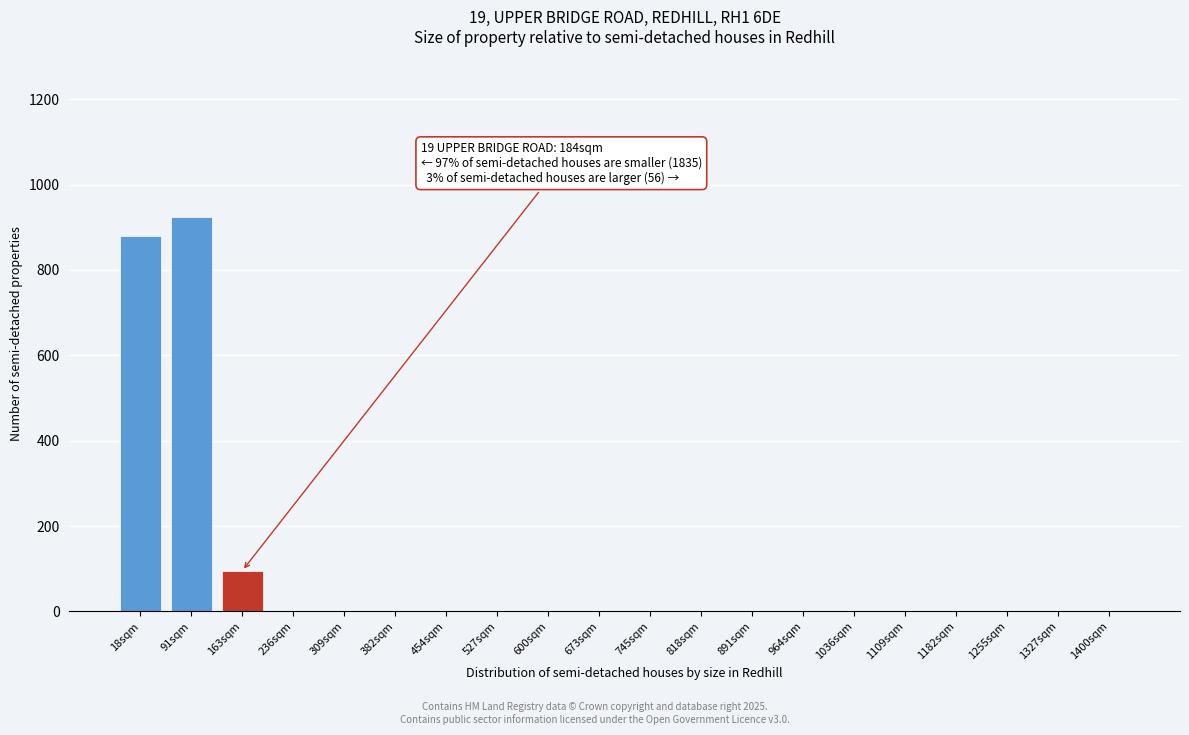

Reading left to right, extract all data points from this chart.

18sqm=880	91sqm=925	163sqm=95	236sqm=0	309sqm=0	382sqm=0	454sqm=0	527sqm=0	600sqm=0	673sqm=0	745sqm=0	818sqm=0	891sqm=0	964sqm=0	1036sqm=0	1109sqm=0	1182sqm=0	1255sqm=0	1327sqm=0	1400sqm=0